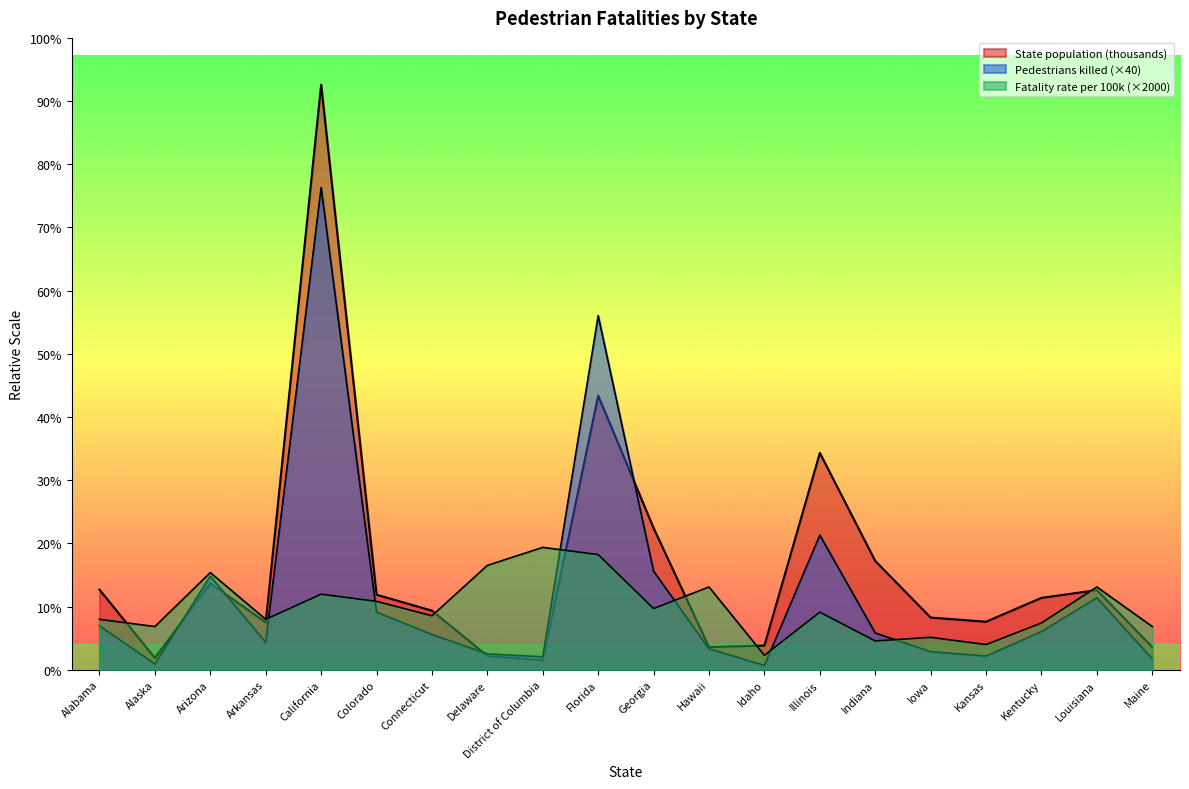

In State population (thousands), how many points are higher than both neighbors (excluding endpoints)?

5